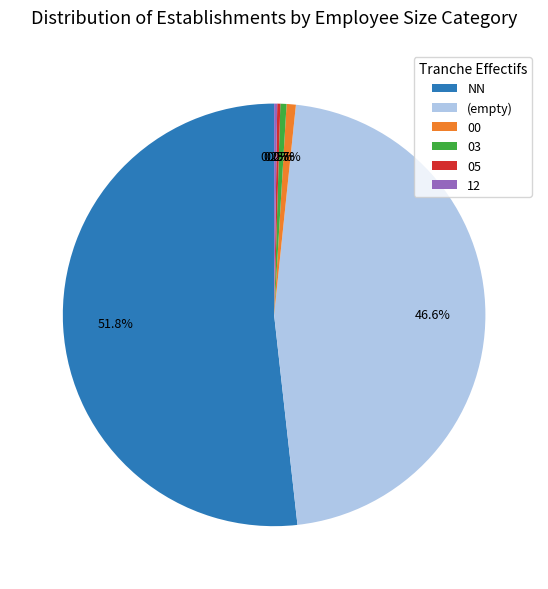

What is the largest slice in the pie chart?

NN